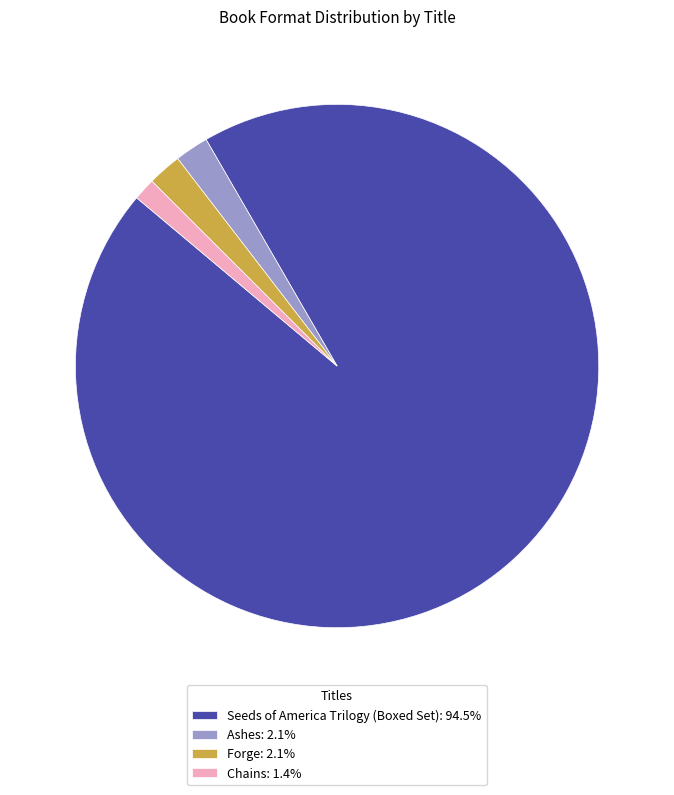

Does Forge: 2.1% represent more than half of the total?

No